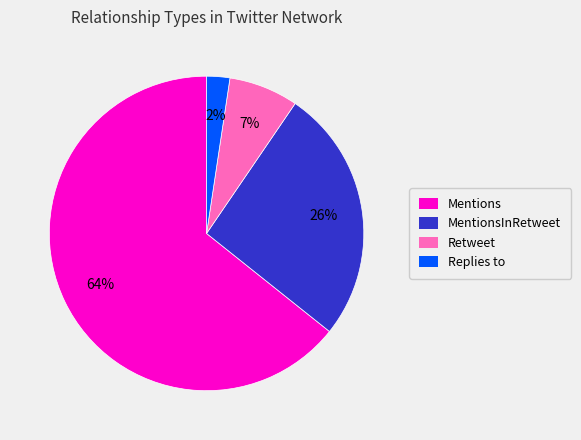

To the nearest percent, what is the average slice percentage?

25%